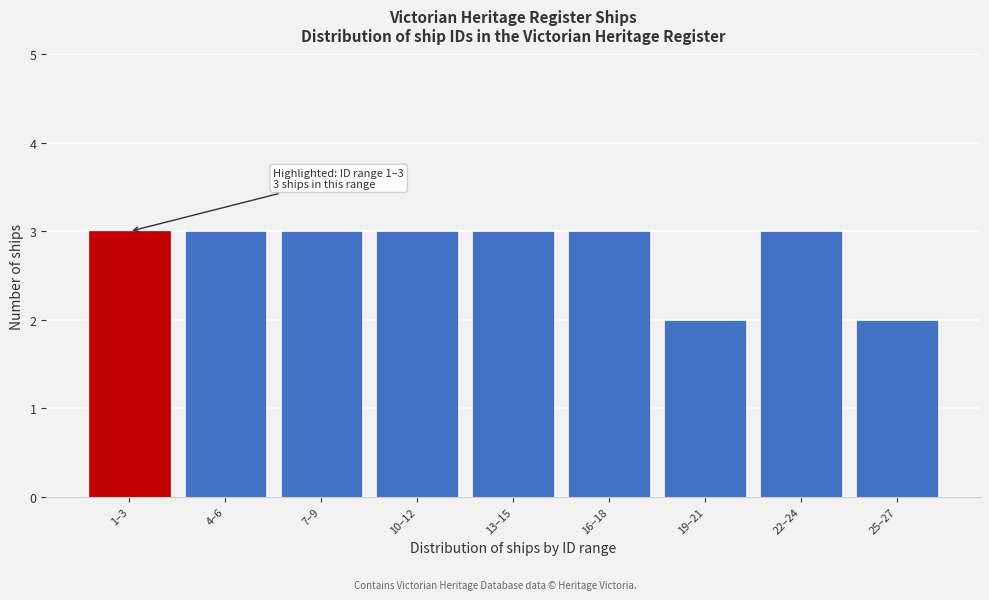

Reading left to right, transcribe all the data shown in this chart.

3	3	3	3	3	3	2	3	2